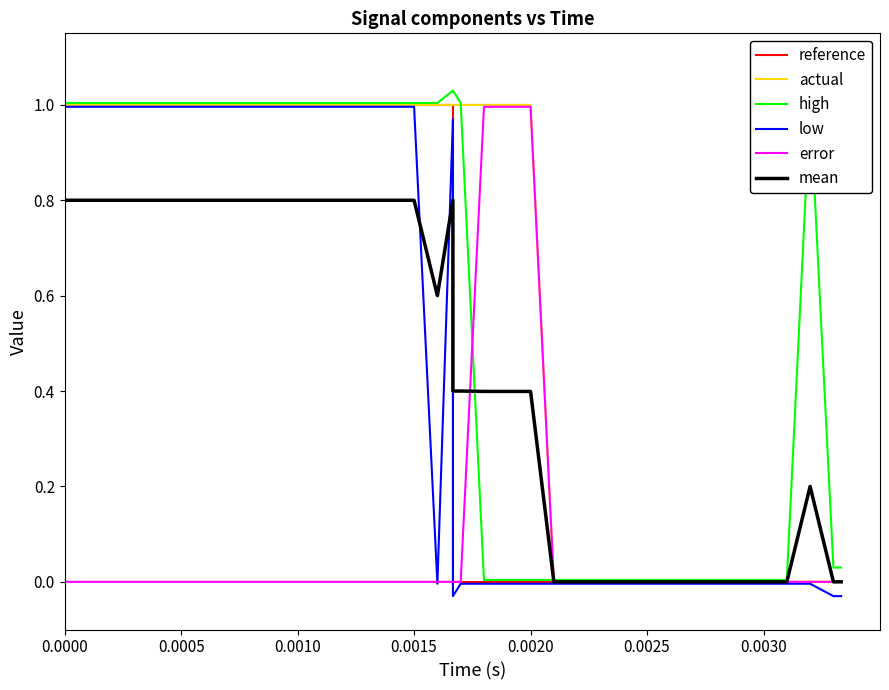

What is the difference between the second highest and second lowest values in the low series?

1.0